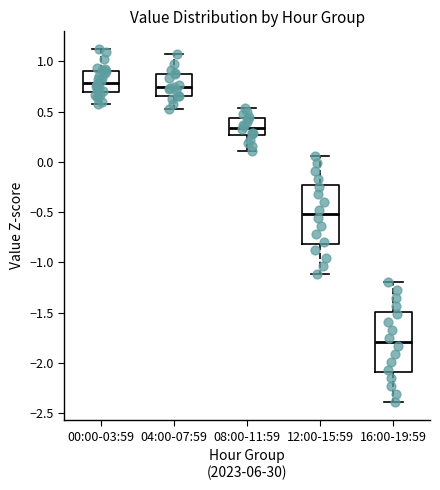

Where is the lower edge of the box for 16:00-19:59 on the y-axis? The values are not printed on the chart, so give them approximately, as read against the axis.

-2.10